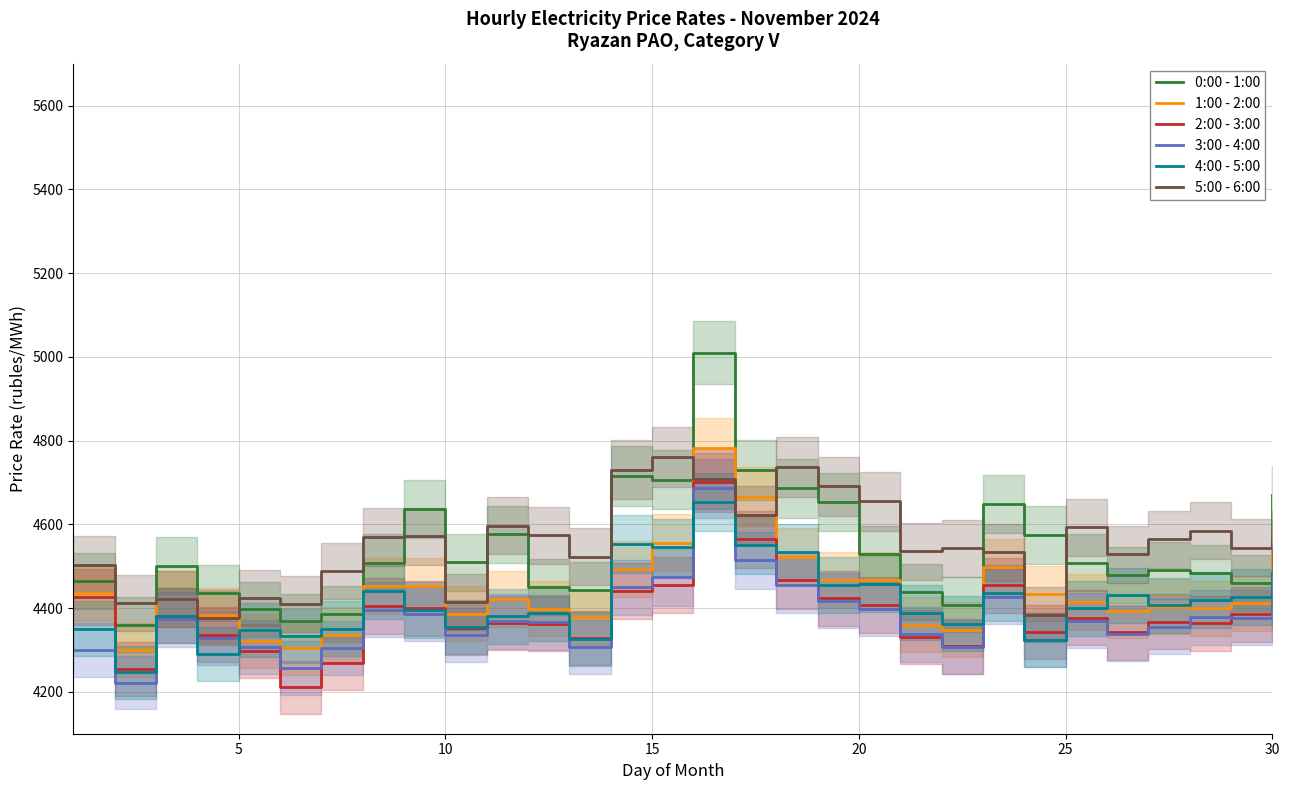

True or false: 4:00 - 5:00 and 0:00 - 1:00 cross at least once.

False